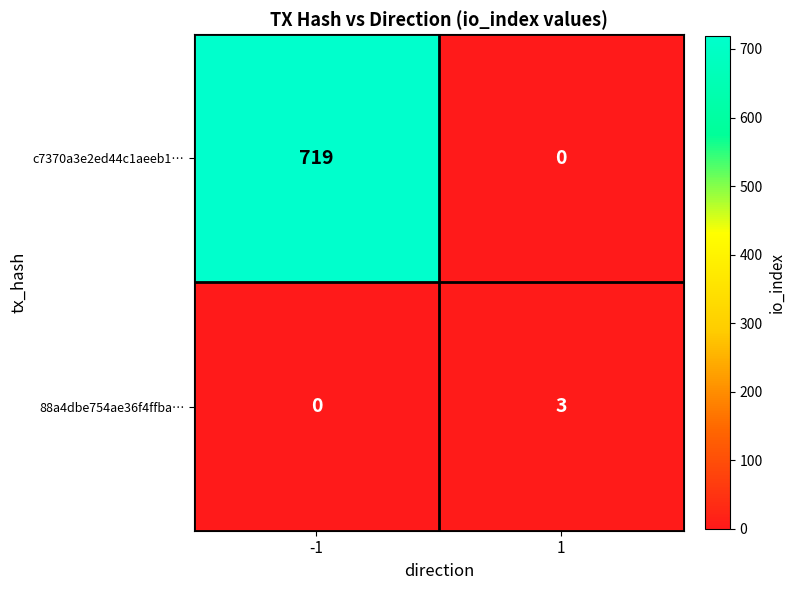

The value of 88a4dbe754ae36f4ffba… at -1 is 2. True or false?

False